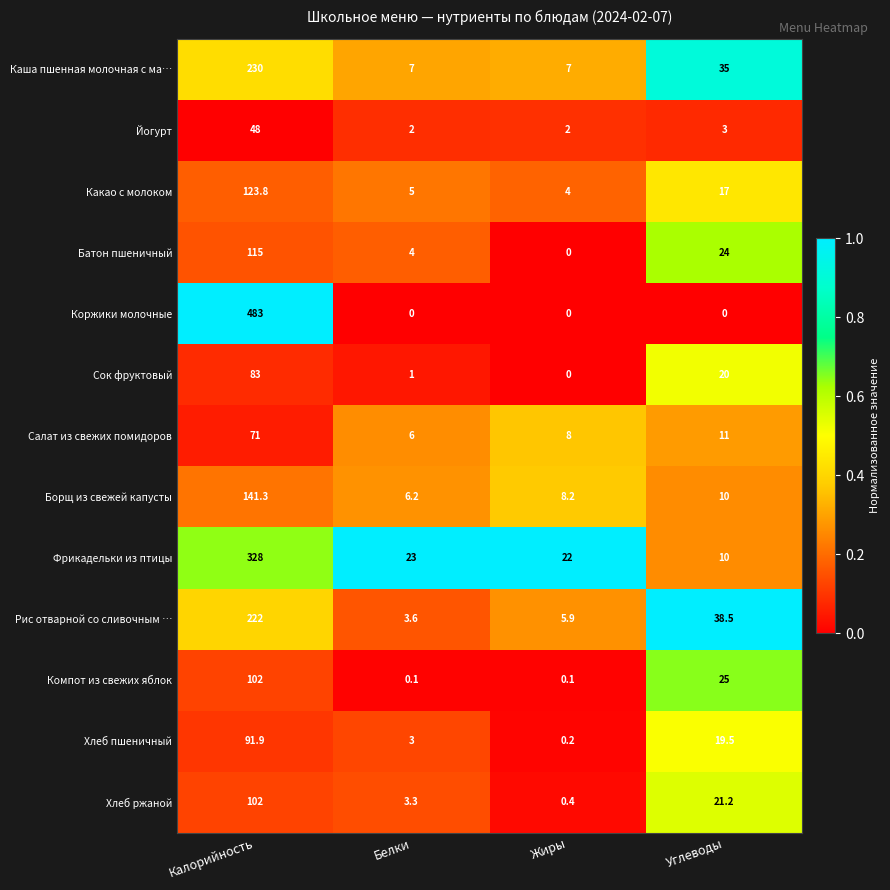

Which category has the highest value across all series?

Калорийность